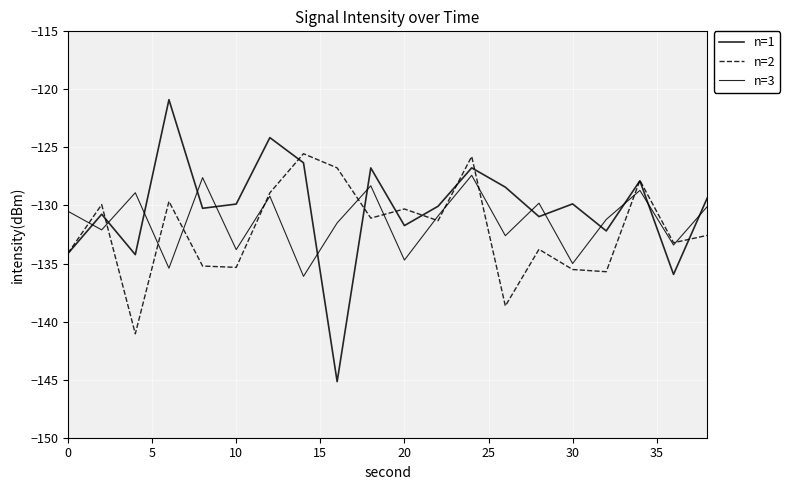

How many lines are shown in the chart?

3